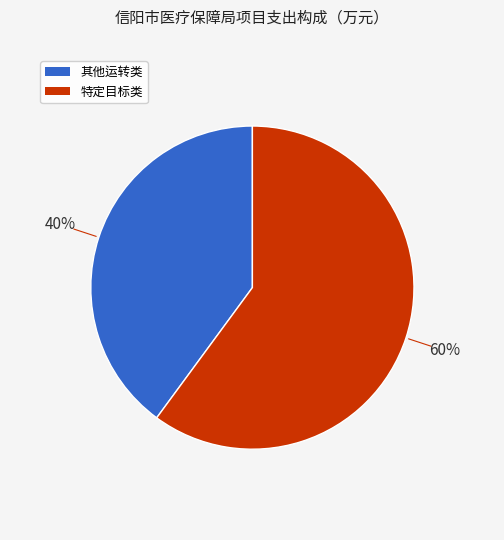

Does any single category account for the majority?

Yes